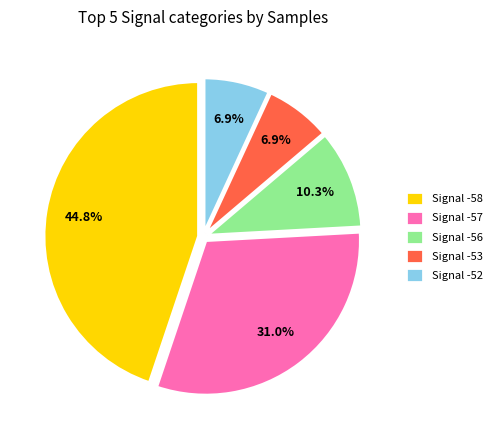

Does Signal -56 represent more than half of the total?

No